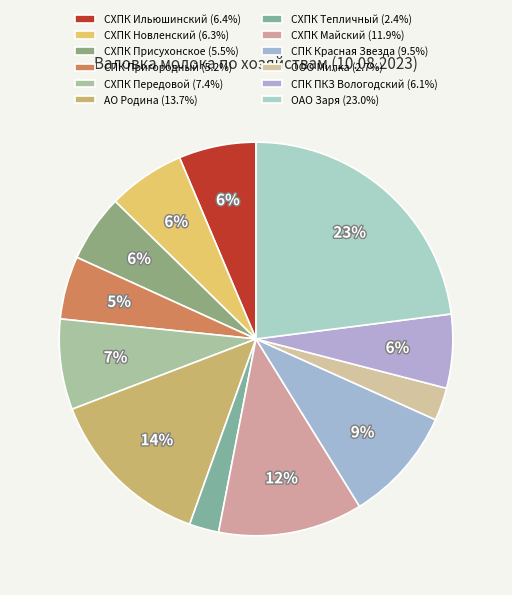

Is it true that СХПК Тепличный is 9% of the pie?

False